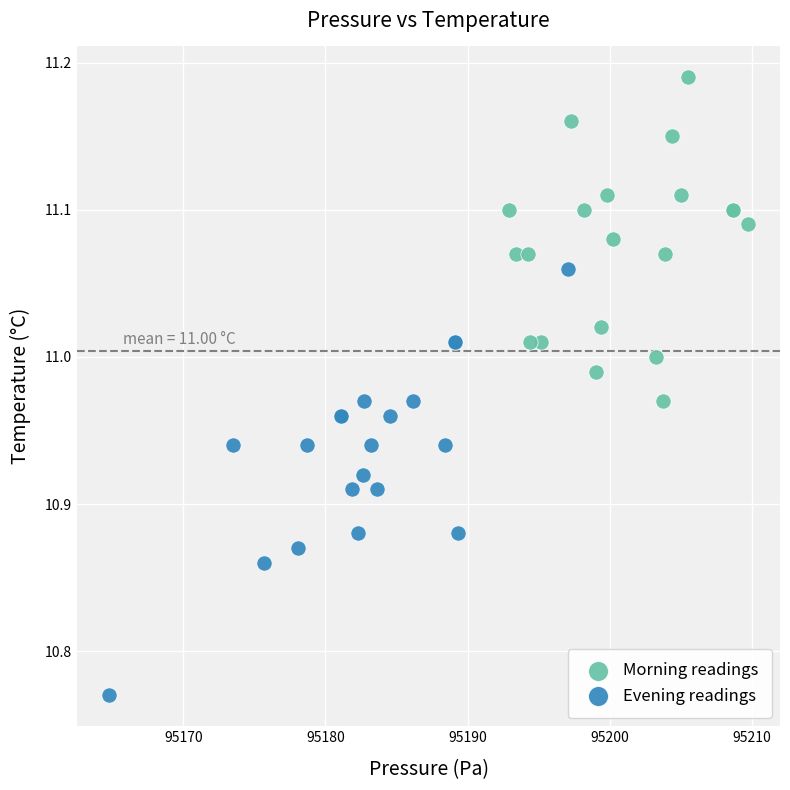

What are all the series names shown in the legend?

Morning readings, Evening readings